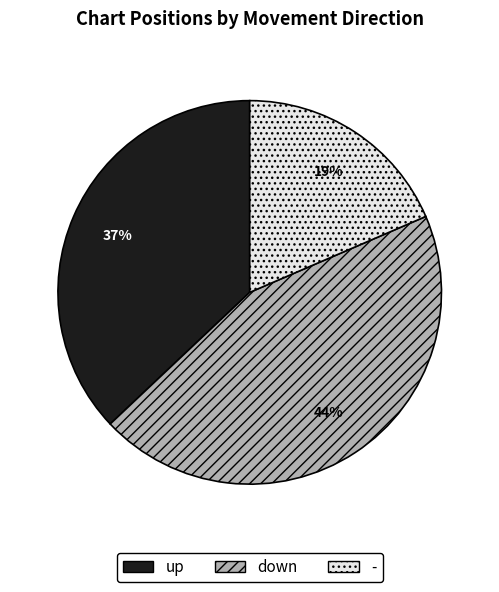

True or false: - accounts for 30% of the total.

False